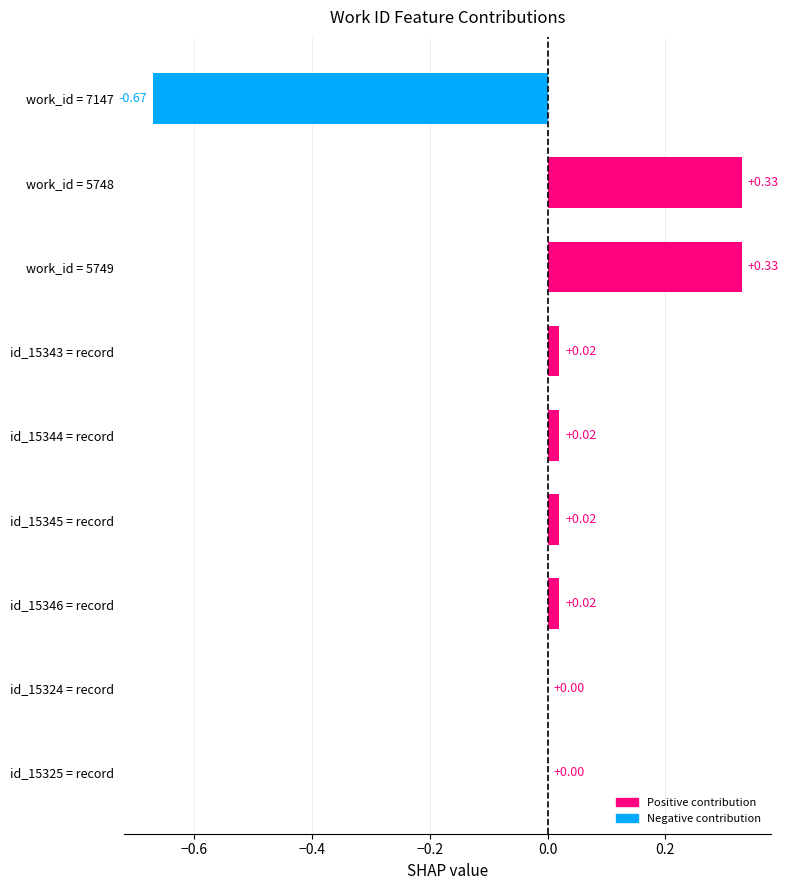

Which has a higher value, id_15343 = record or work_id = 5748?

work_id = 5748